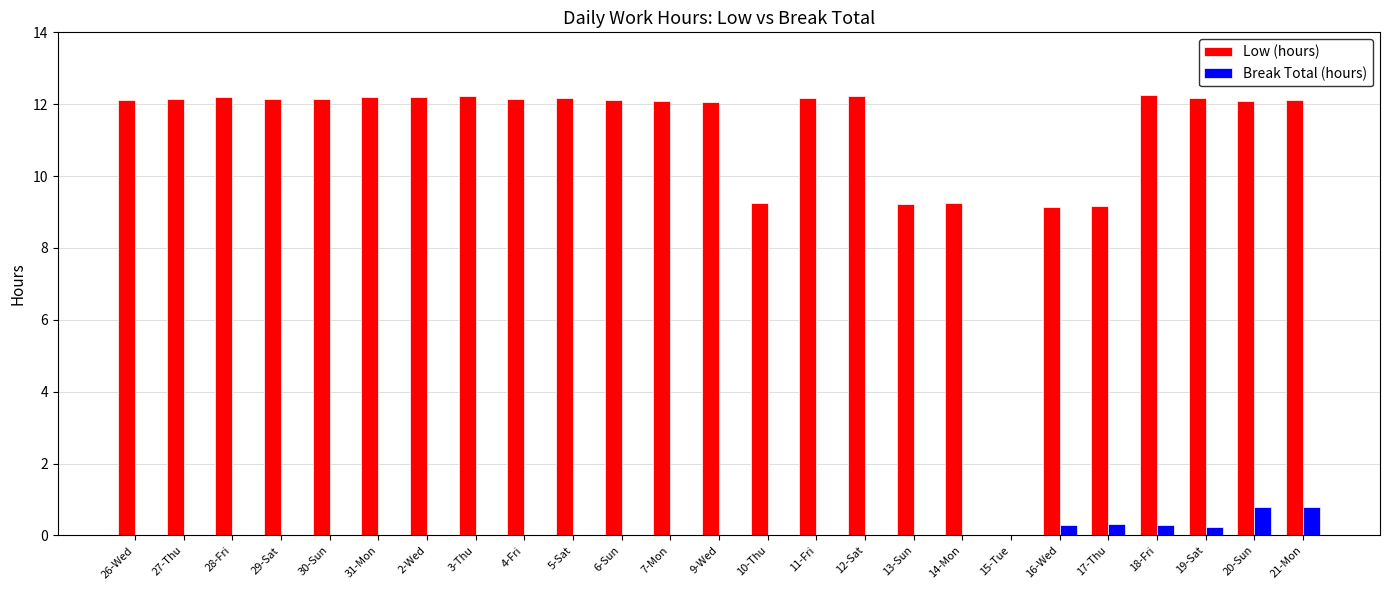

What is the maximum value shown in the chart?

12.3